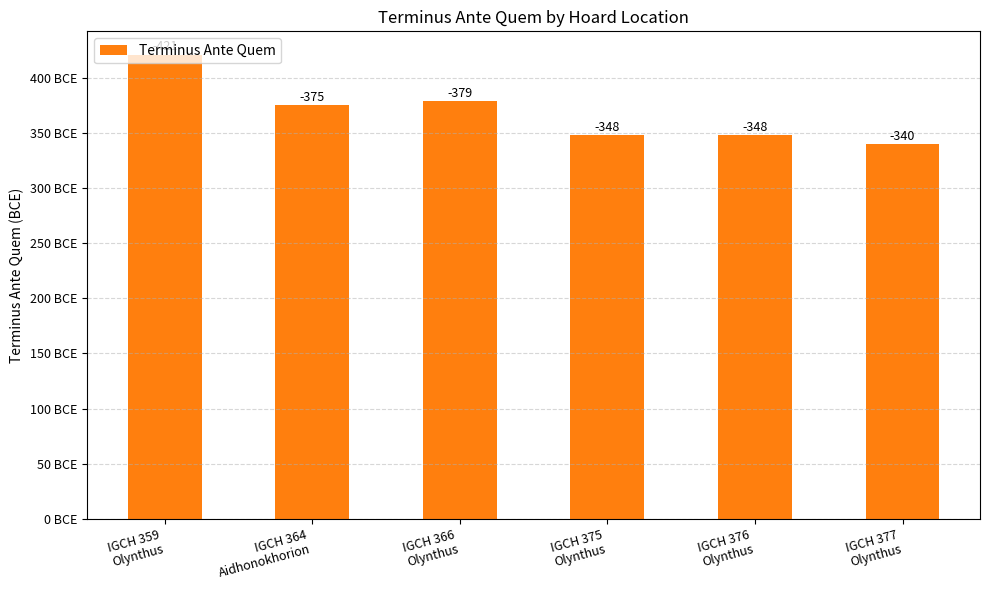

How many bars are there in total?

6